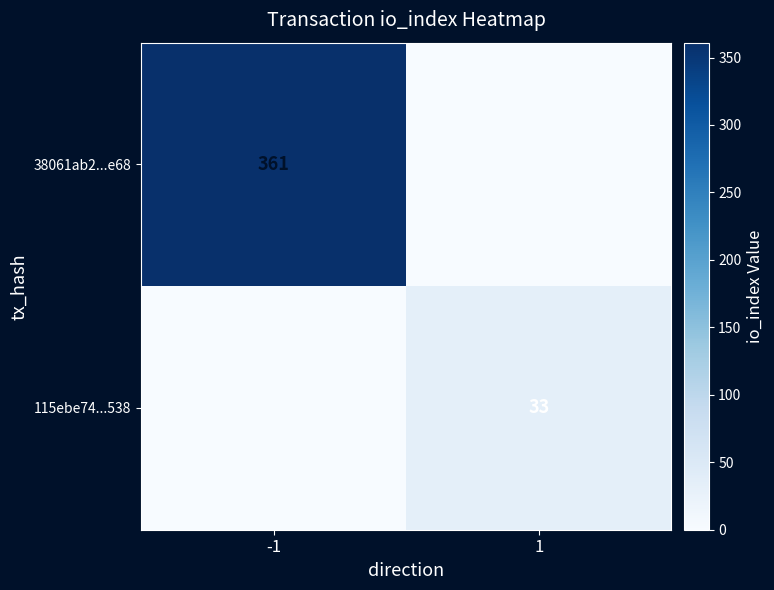

Is it true that 115ebe74...538 equals 49 at 1?

False